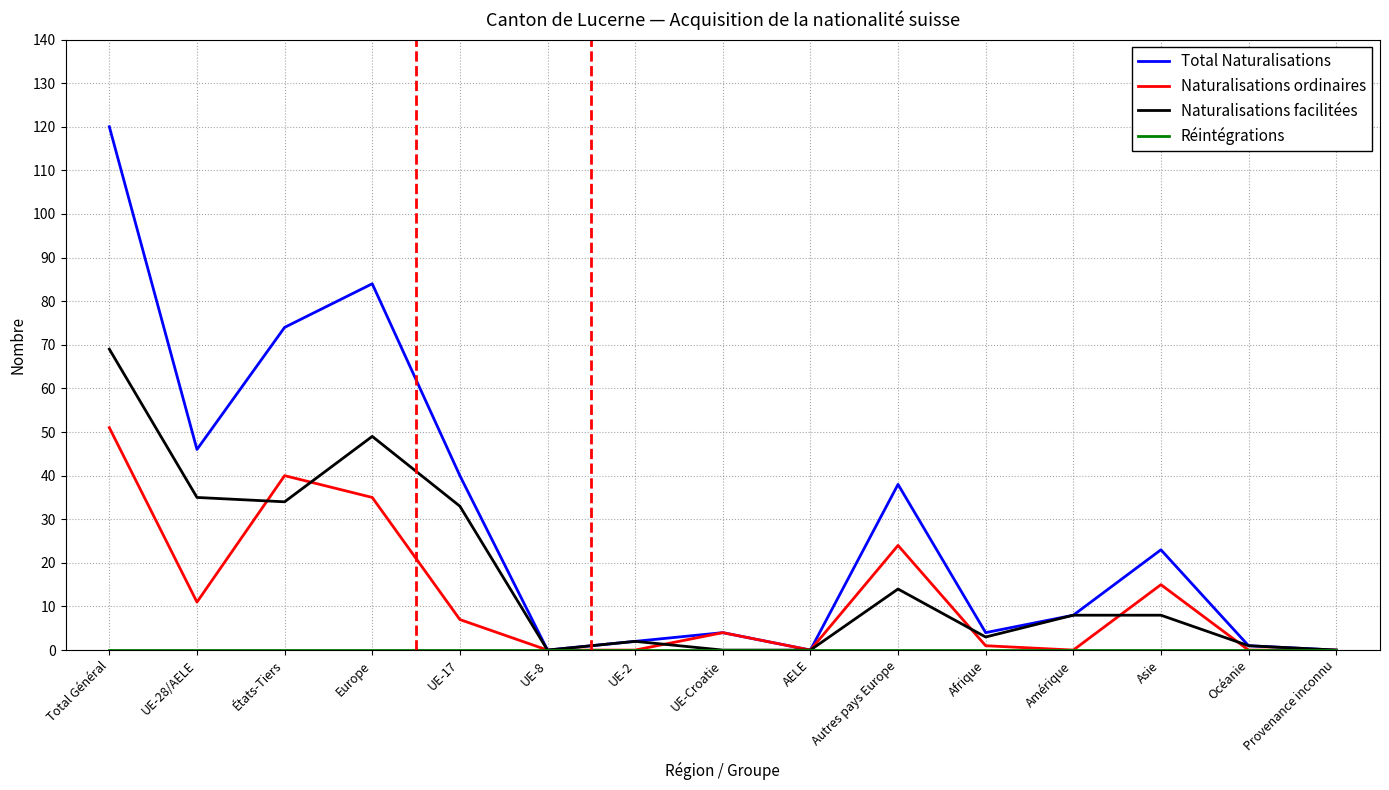

What is the total value across all series at Asie?

46